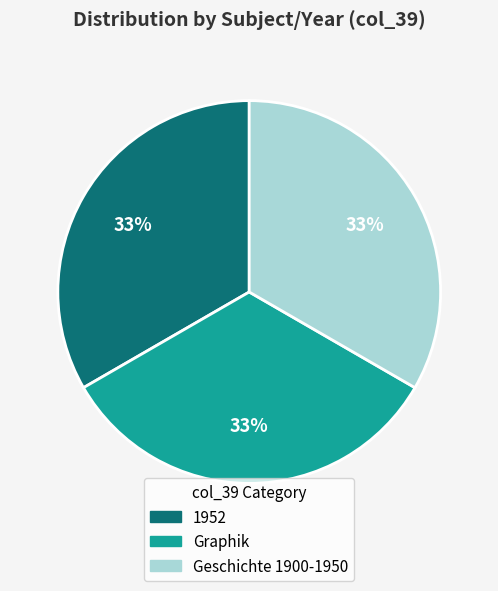

To the nearest percent, what portion does Graphik represent?

33%